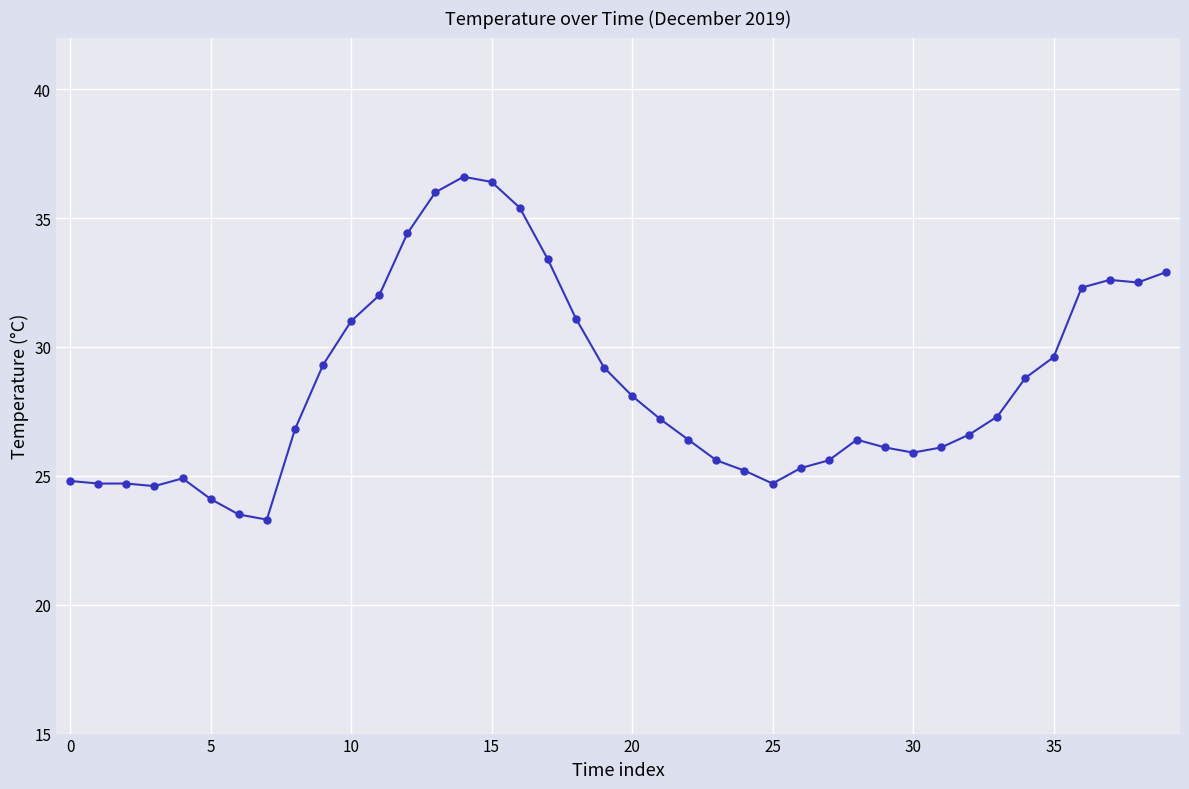

What is the sum of all values?

1141.4